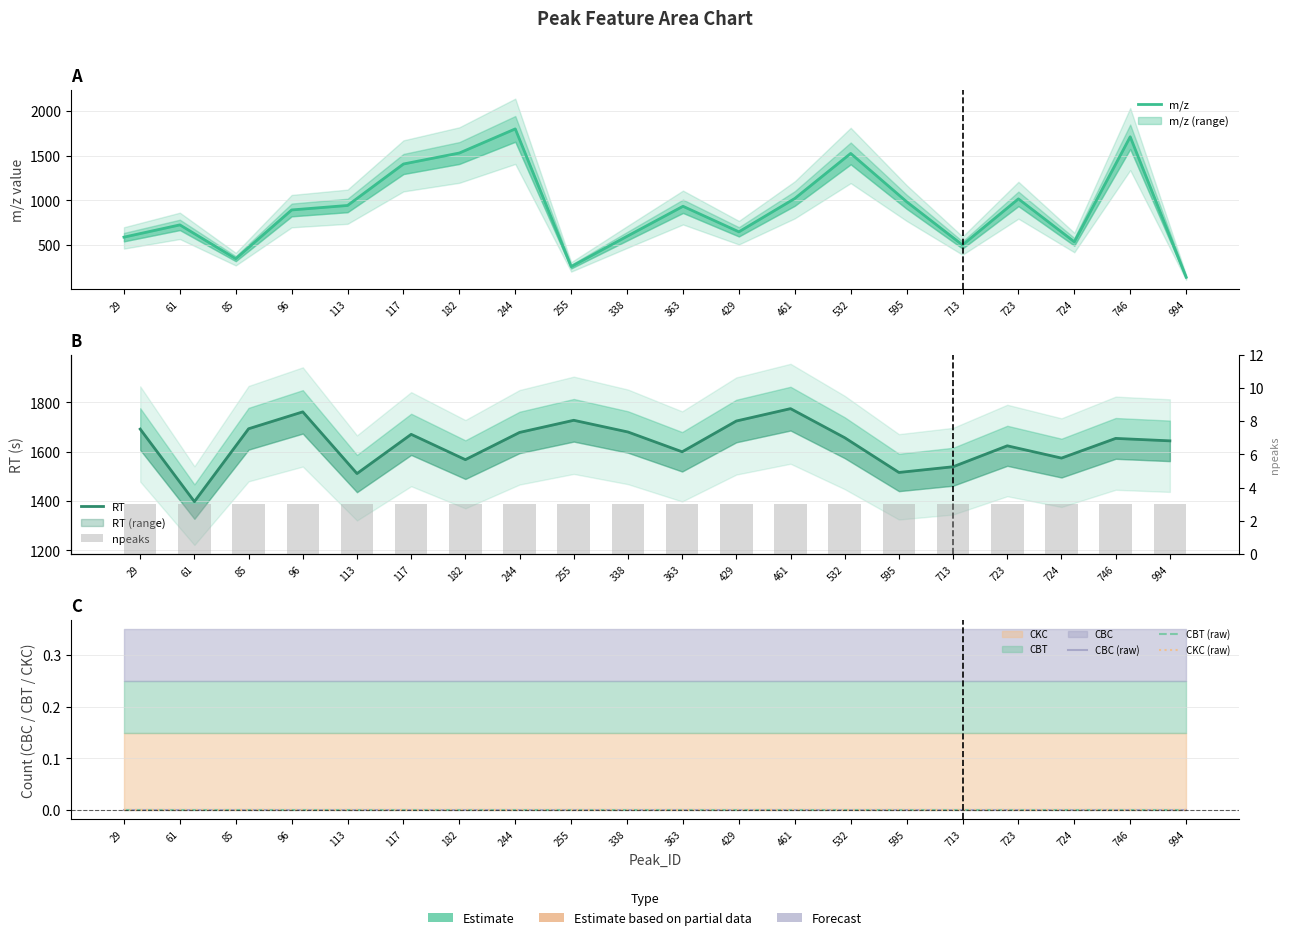

At which category is the sum across all series the highest?

244